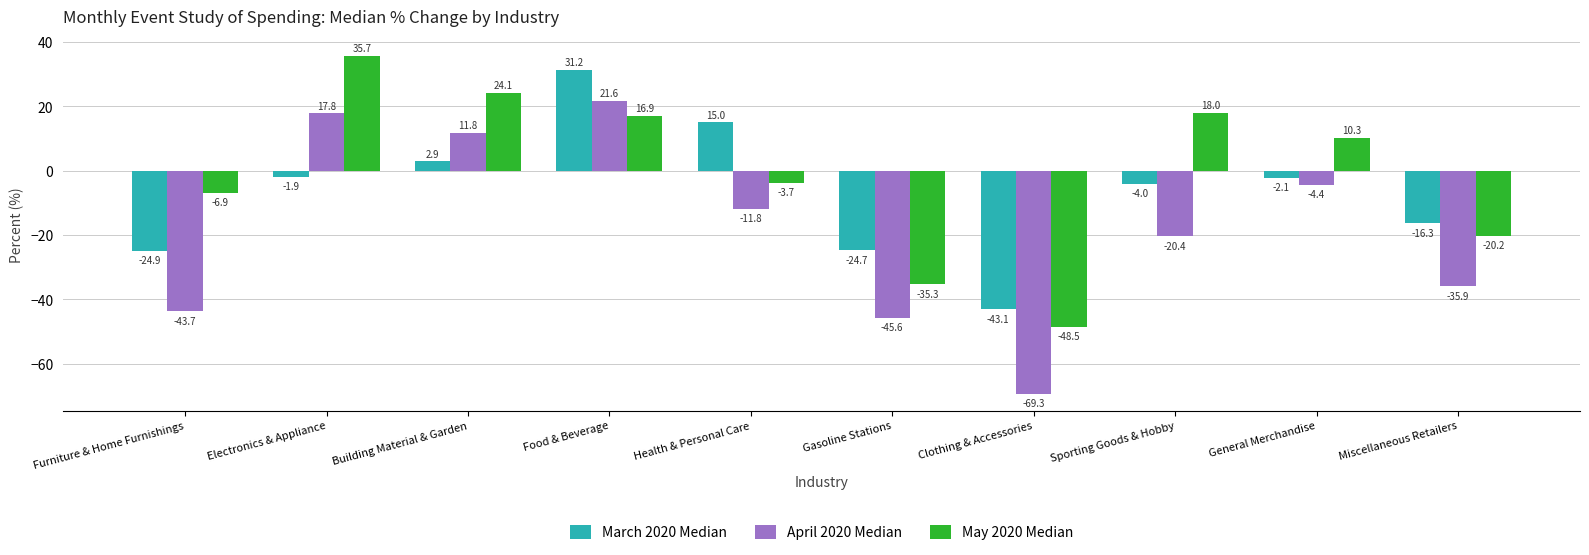

Rank the series by their average value, from lowest to highest.

April 2020 Median, March 2020 Median, May 2020 Median